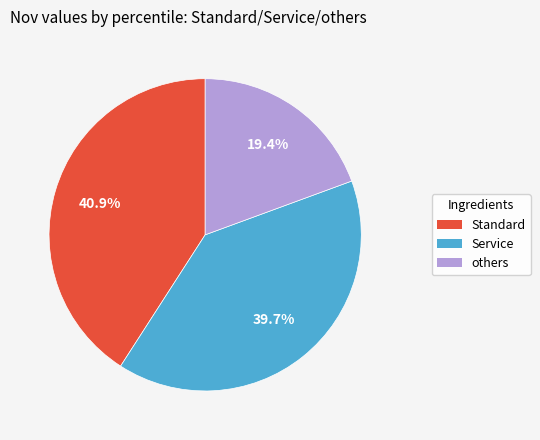

Is there any slice that represents more than half of the pie?

No